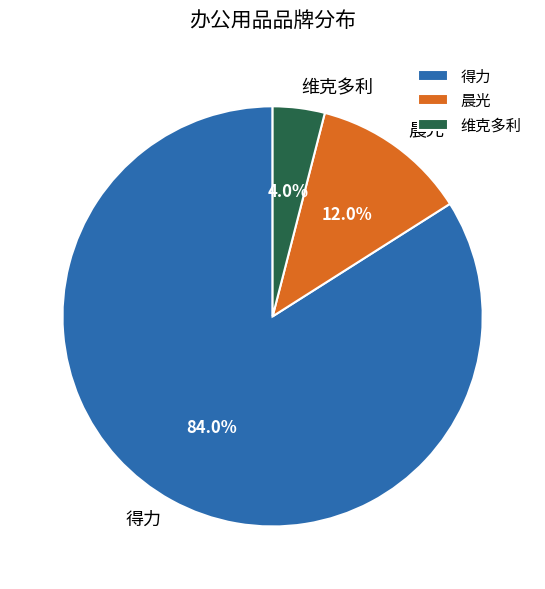

Does any single category account for the majority?

Yes